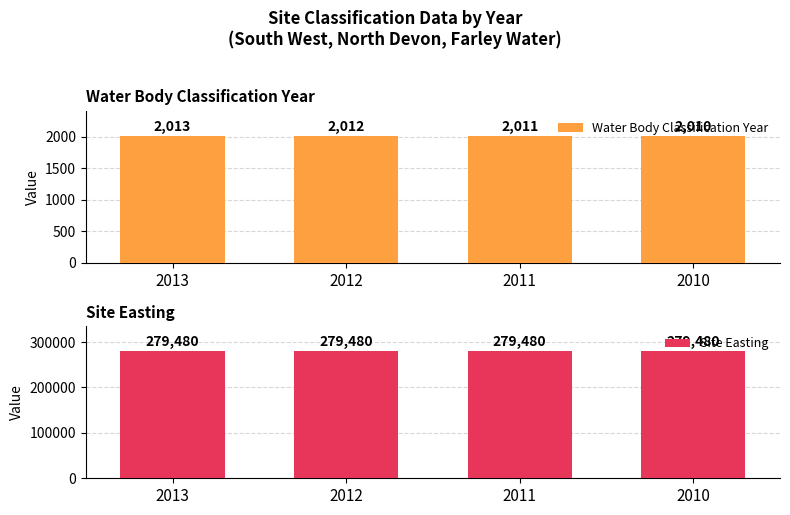

How many bars are there in each group?

2